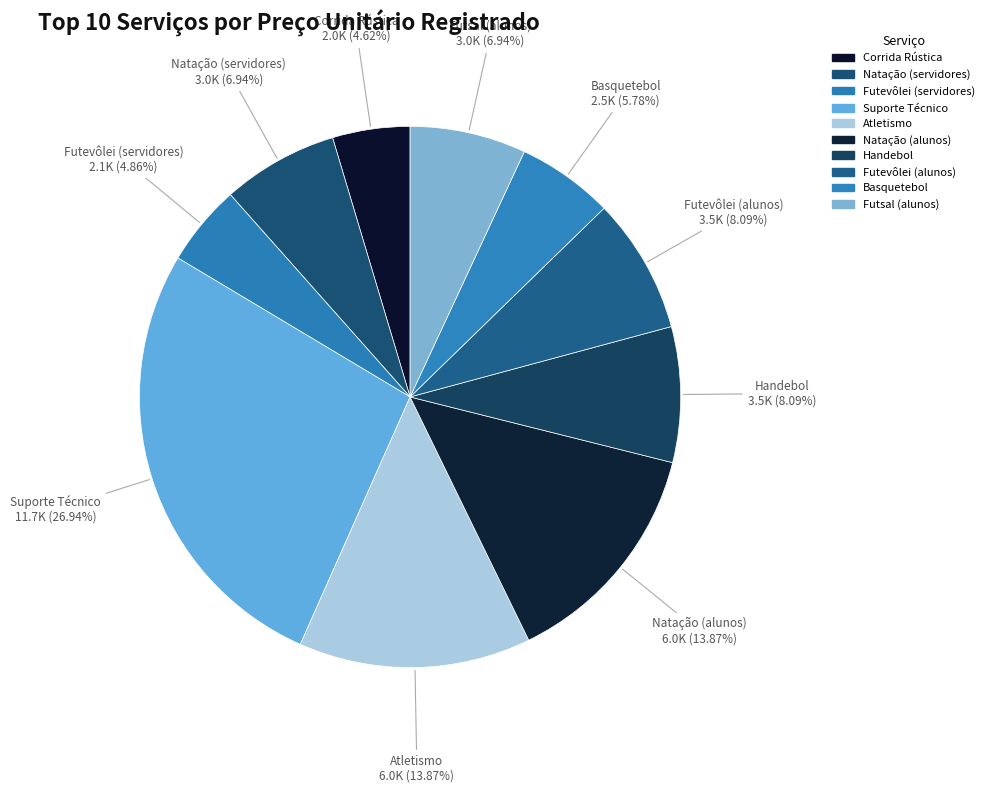

Between Corrida Rústica and Natação (alunos), which is larger?

Natação (alunos)